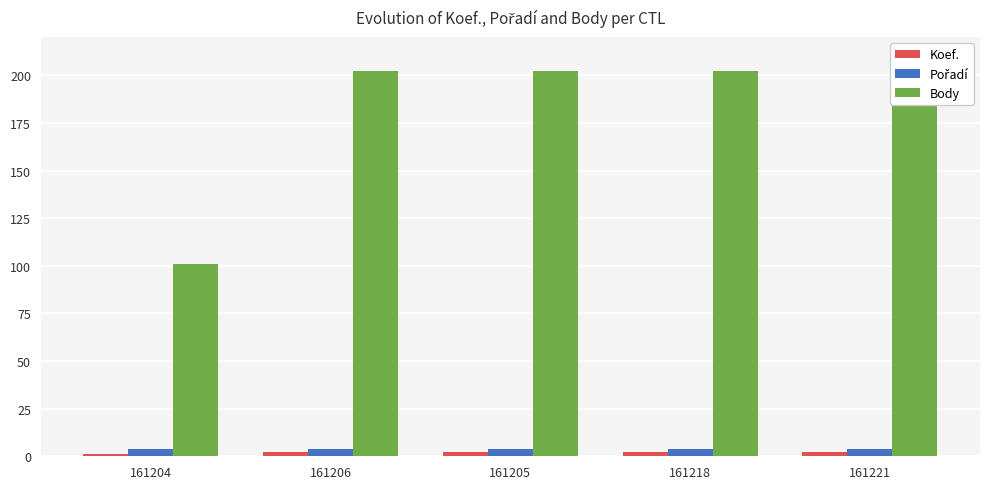

Which has a higher value, 161205 or 161206?

161205